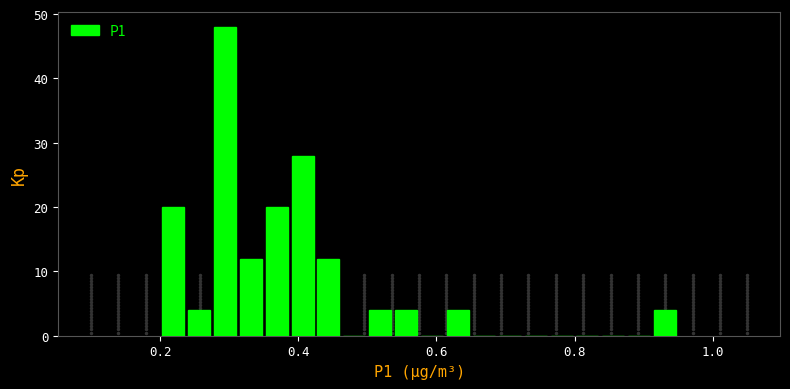

Read against the x-axis, roughly where is the centre of the tallest bar?

0.30